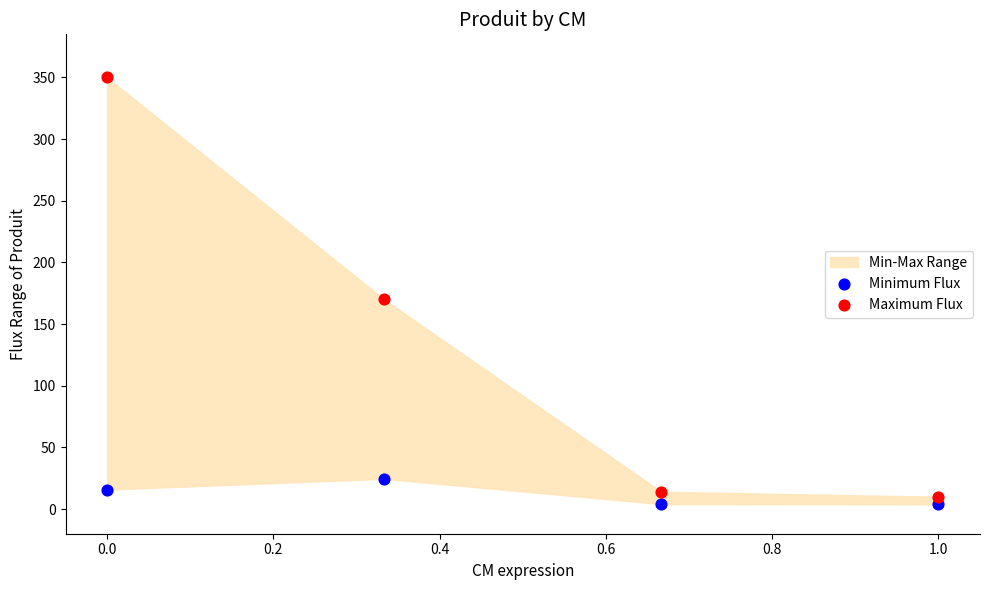

Across all series, what Y value is closest to 176?

170.0